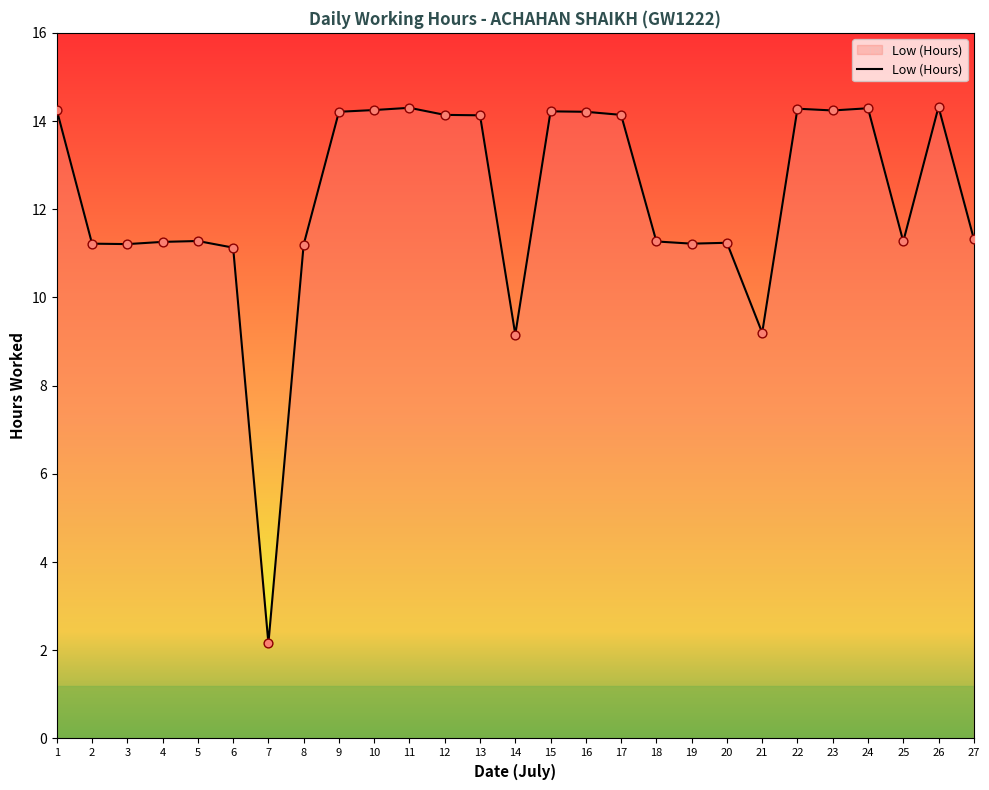

Between 5 and 14, which is larger?

5